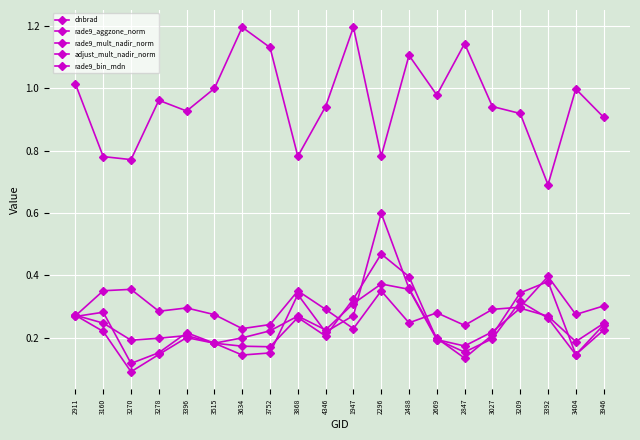

Reading left to right, transcribe all the data shown in this chart.

dnbrad: 2911=0.3	3160=0.3	3270=0.1	3278=0.2	3396=0.2	3515=0.2	3634=0.1	3752=0.2	3868=0.3	4346=0.2	1947=0.3	2296=0.6	2488=0.4	2669=0.2	2847=0.1	3027=0.2	3209=0.3	3392=0.4	3404=0.1	3946=0.2
rade9_aggzone_norm: 2911=0.3	3160=0.2	3270=0.2	3278=0.2	3396=0.2	3515=0.2	3634=0.2	3752=0.2	3868=0.3	4346=0.2	1947=0.3	2296=0.4	2488=0.4	2669=0.2	2847=0.2	3027=0.2	3209=0.3	3392=0.3	3404=0.2	3946=0.2
rade9_mult_nadir_norm: 2911=0.3	3160=0.2	3270=0.1	3278=0.1	3396=0.2	3515=0.2	3634=0.2	3752=0.2	3868=0.3	4346=0.2	1947=0.3	2296=0.5	2488=0.4	2669=0.2	2847=0.2	3027=0.2	3209=0.3	3392=0.3	3404=0.1	3946=0.2
adjust_mult_nadir_norm: 2911=1.0	3160=0.8	3270=0.8	3278=1.0	3396=0.9	3515=1.0	3634=1.2	3752=1.1	3868=0.8	4346=0.9	1947=1.2	2296=0.8	2488=1.1	2669=1.0	2847=1.1	3027=0.9	3209=0.9	3392=0.7	3404=1.0	3946=0.9
rade9_bin_mdn: 2911=0.3	3160=0.4	3270=0.4	3278=0.3	3396=0.3	3515=0.3	3634=0.2	3752=0.2	3868=0.4	4346=0.3	1947=0.2	2296=0.4	2488=0.2	2669=0.3	2847=0.2	3027=0.3	3209=0.3	3392=0.4	3404=0.3	3946=0.3